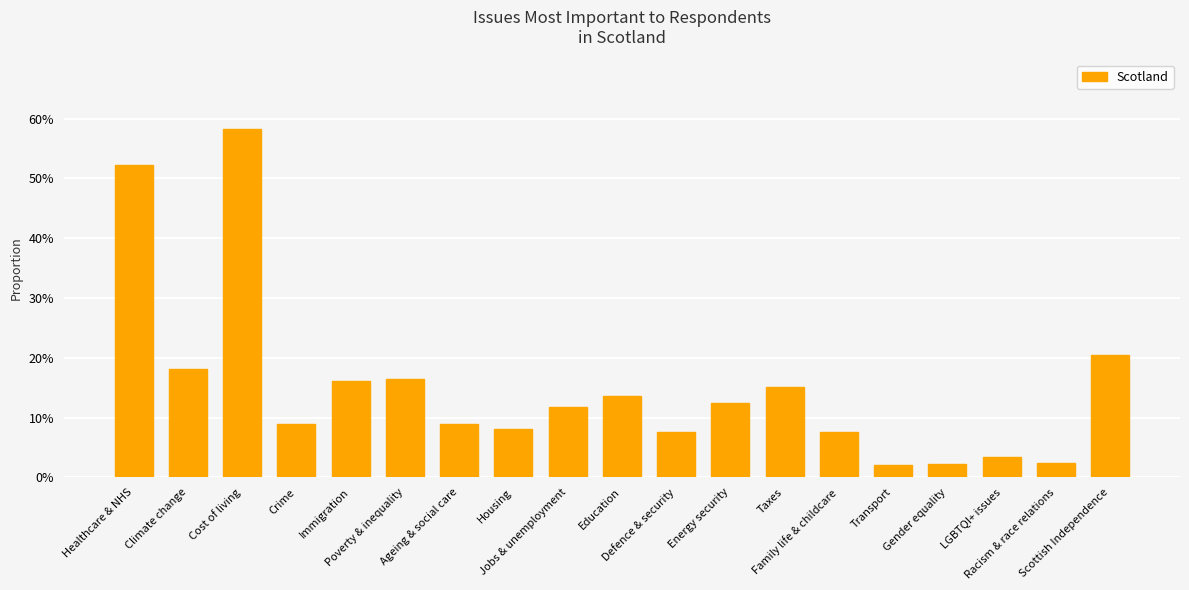

What is the change in value from Healthcare & NHS to Poverty & inequality?

-0.4